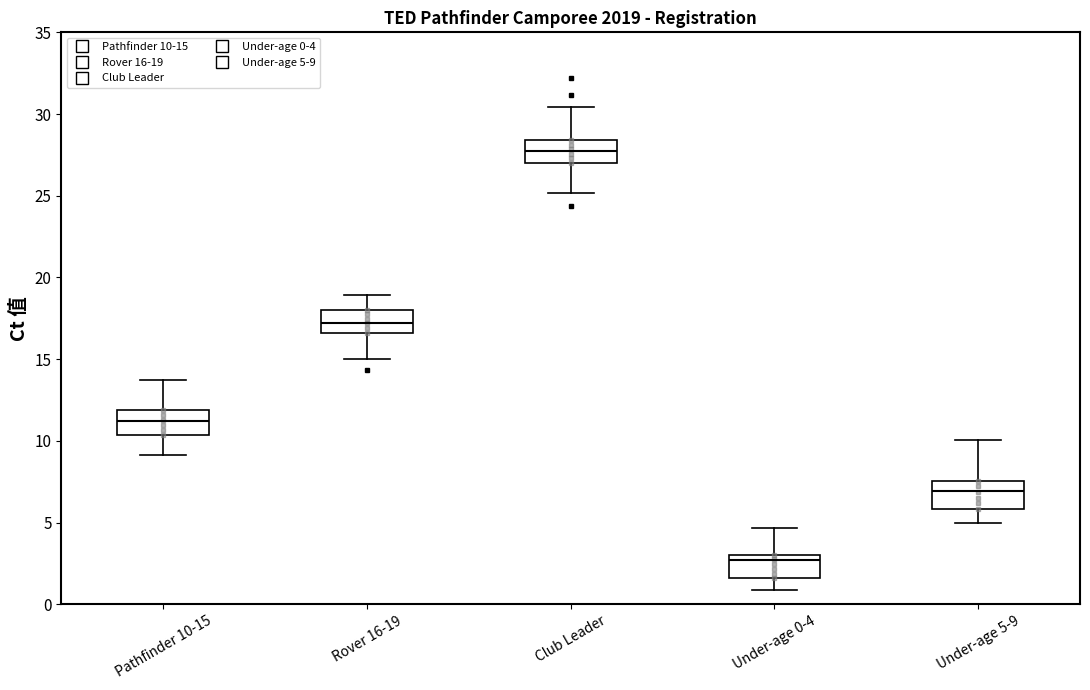

Reading left to right, read every box against the y-axis: the position of its median line, the range the box covers, and the ends of its whiskers. The values are not printed on the chart, so give them approximately, as read against the axis.

Pathfinder 10-15: median 11.0, box 10.5 to 12.0, whiskers 9.0 to 13.5
Rover 16-19: median 17.0, box 16.5 to 18.0, whiskers 15.0 to 19.0
Club Leader: median 27.5, box 27.0 to 28.5, whiskers 25.0 to 30.5
Under-age 0-4: median 2.5, box 1.5 to 3.0, whiskers 1.0 to 4.5
Under-age 5-9: median 7.0, box 6.0 to 7.5, whiskers 5.0 to 10.0